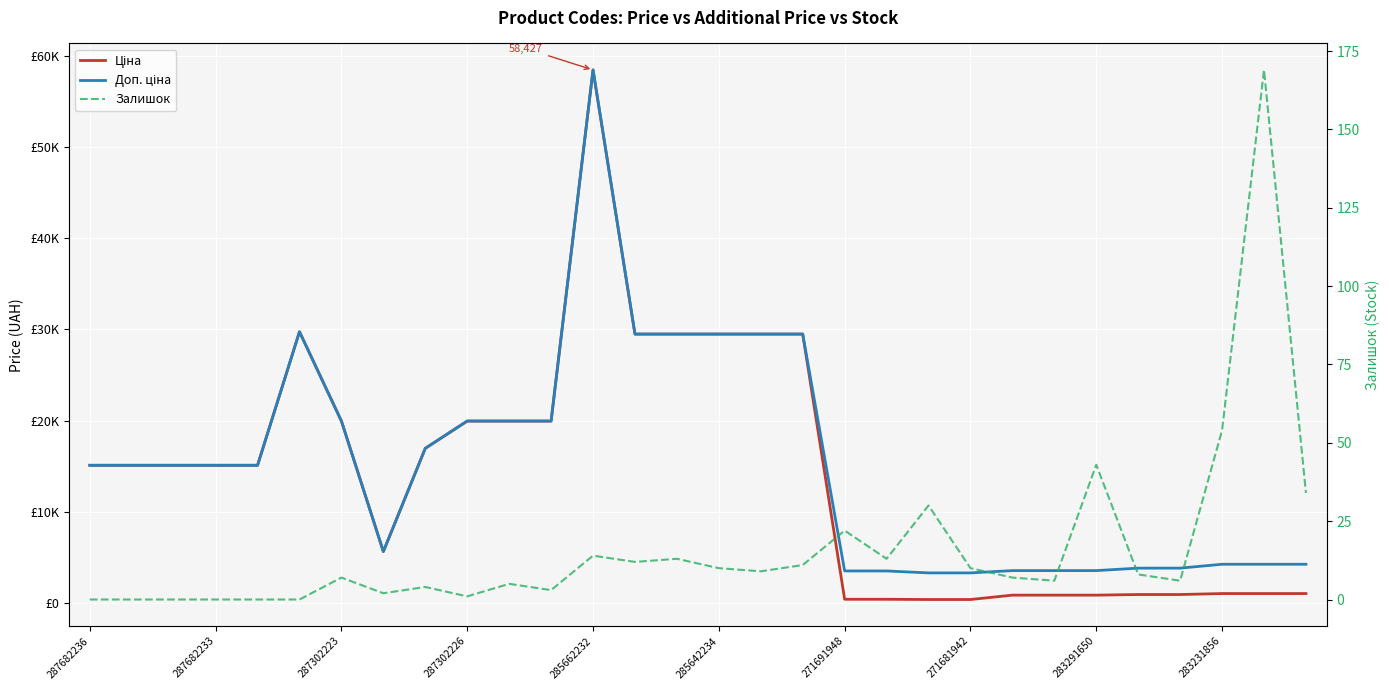

What is the spread (max minus min) of values at 287682233?

15120.0